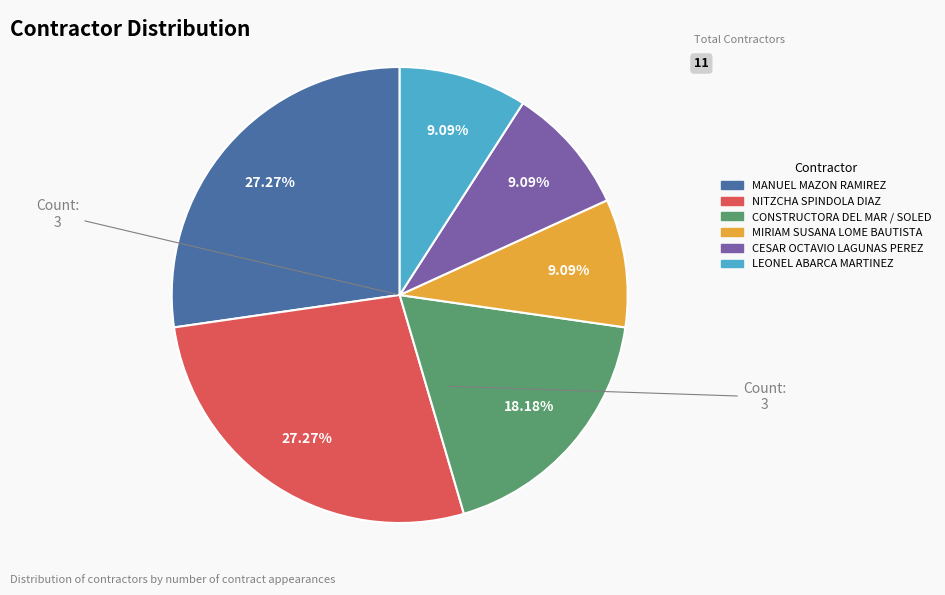

What is the total percentage of LEONEL ABARCA MARTINEZ and MIRIAM SUSANA LOME BAUTISTA?

18.2%